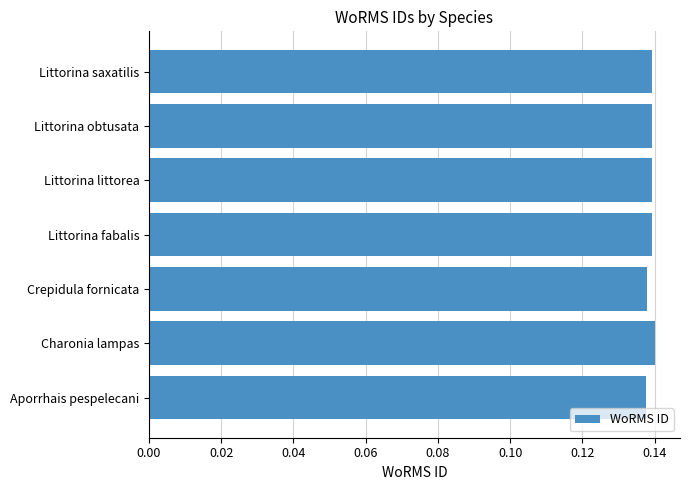

How many values are between 0 and 1?

7